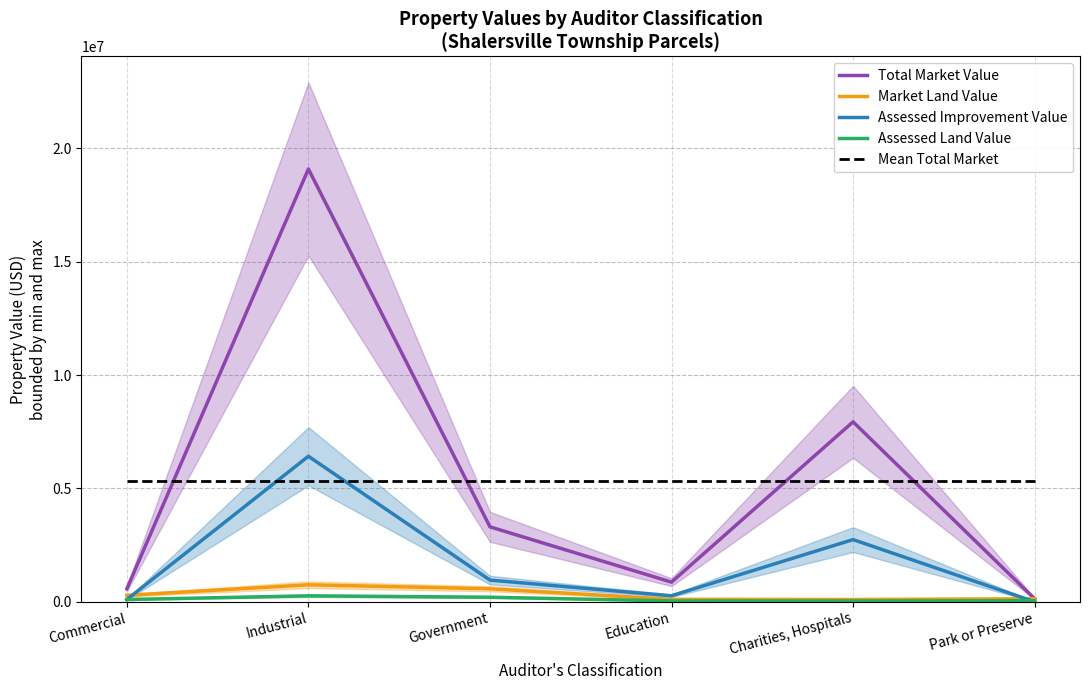

True or false: Assessed Land Value and Mean Total Market intersect in this chart.

False